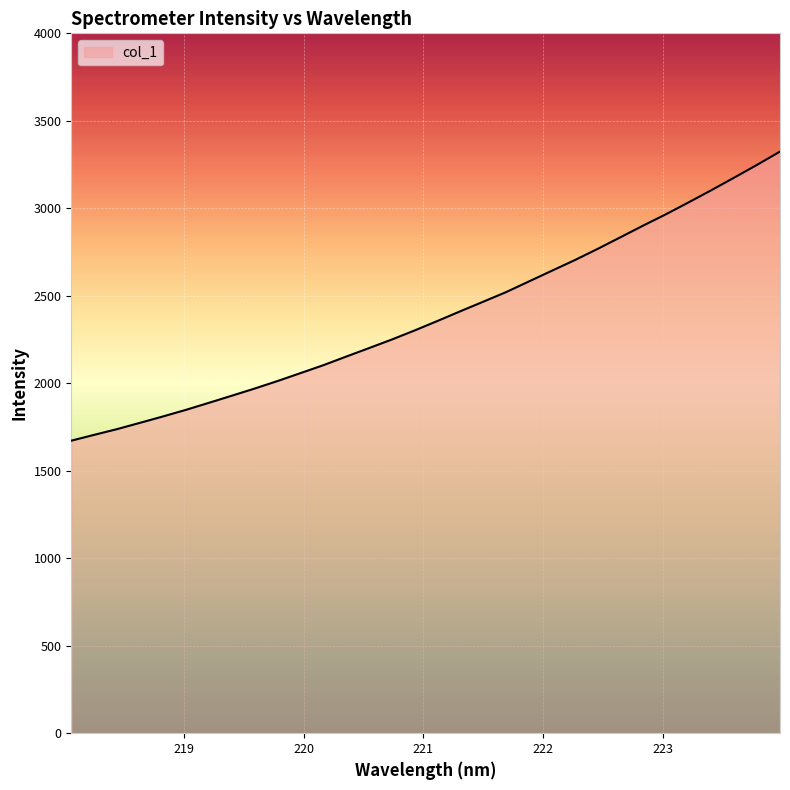

Count the number of categories in the chart.

32